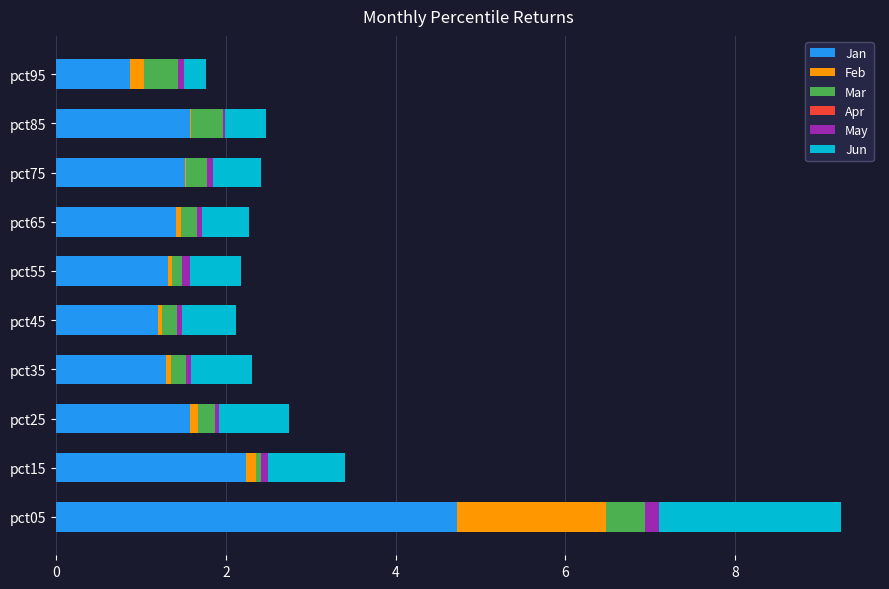

The value of Jan at pct85 is 1.6. True or false?

True